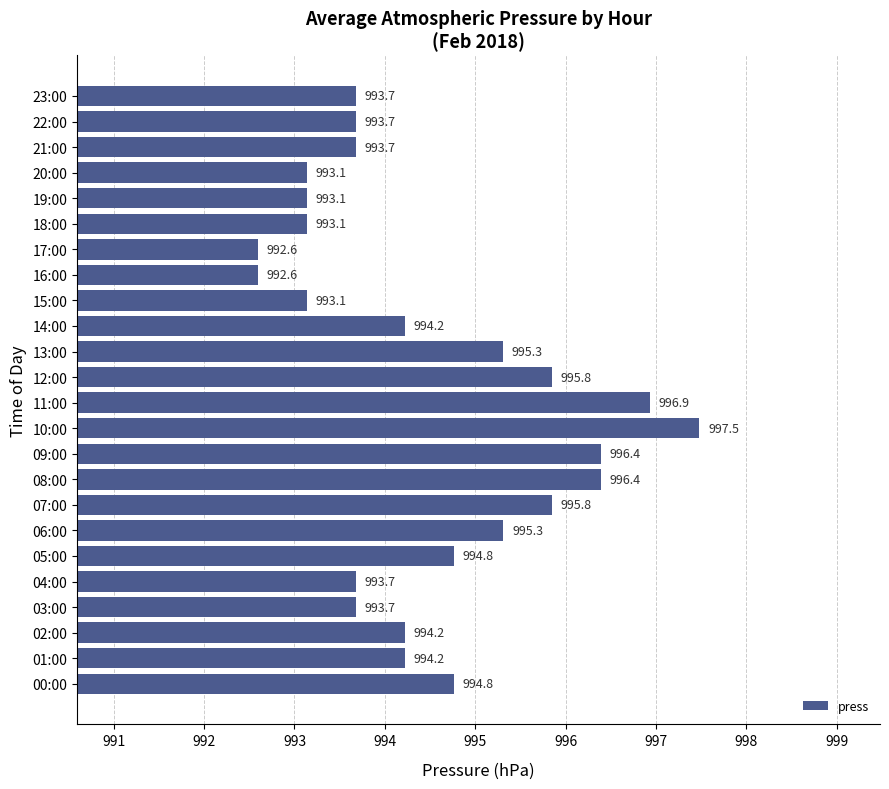

What is the smallest value displayed?

992.6